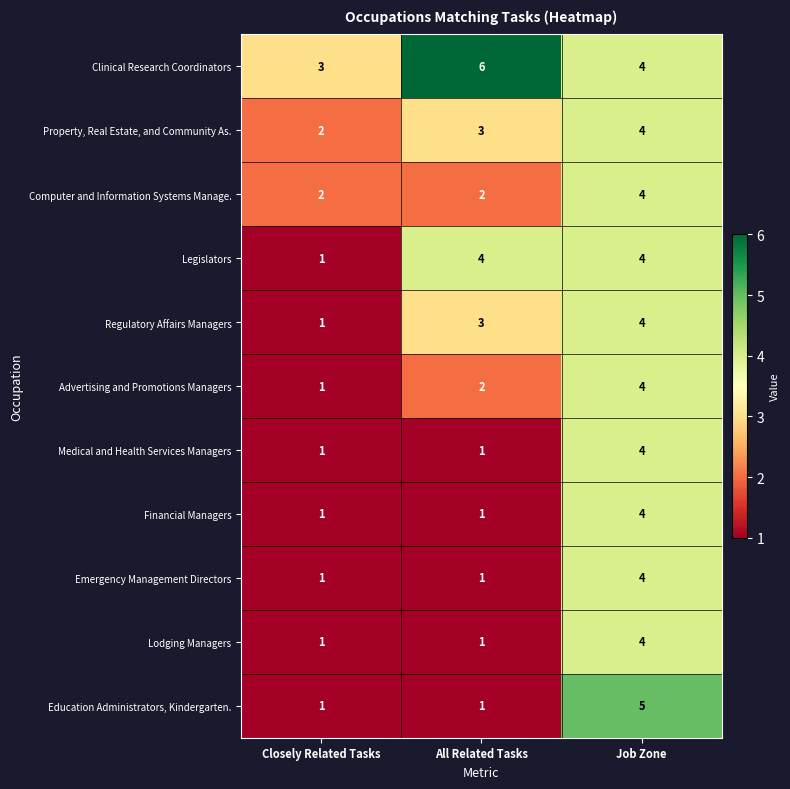

What value does the Regulatory Affairs Managers series have at Job Zone?

4